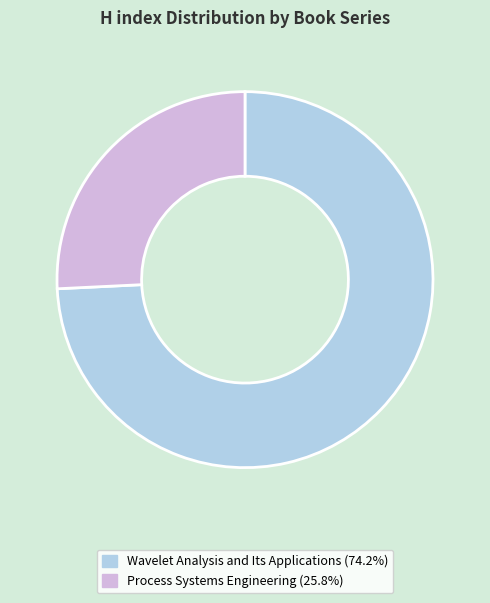

Is the sum of Wavelet Analysis and Its Applications (74.2%) and Process Systems Engineering (25.8%) greater than half?

Yes